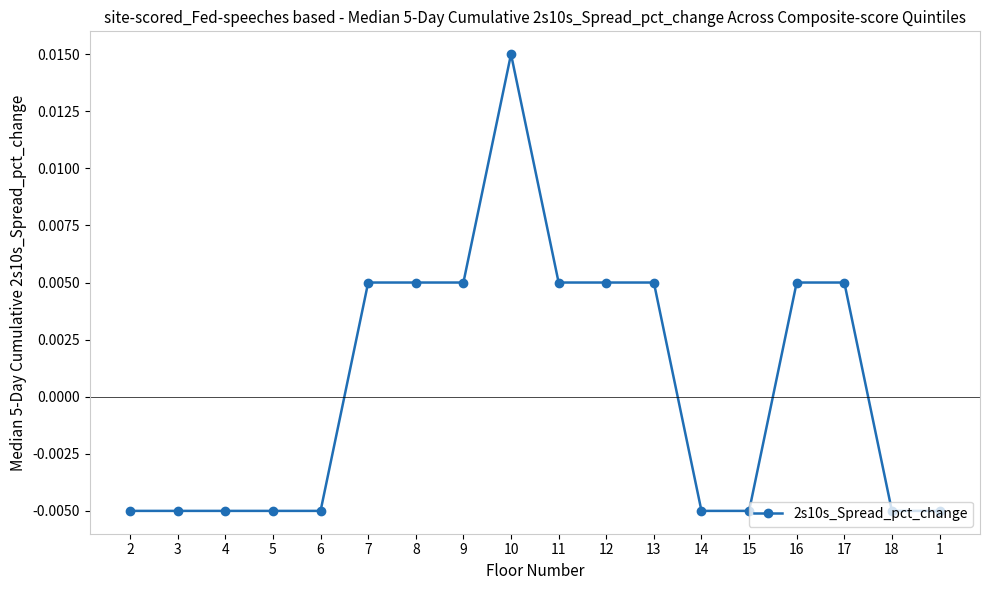

Where does the data first go above 0?

7